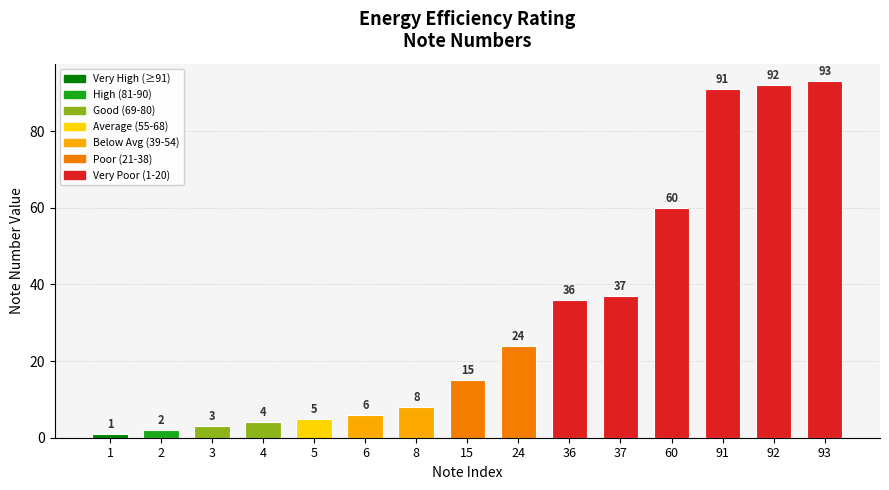

Reading left to right, list all the values displayed in this chart.

1=1	2=2	3=3	4=4	5=5	6=6	8=8	15=15	24=24	36=36	37=37	60=60	91=91	92=92	93=93